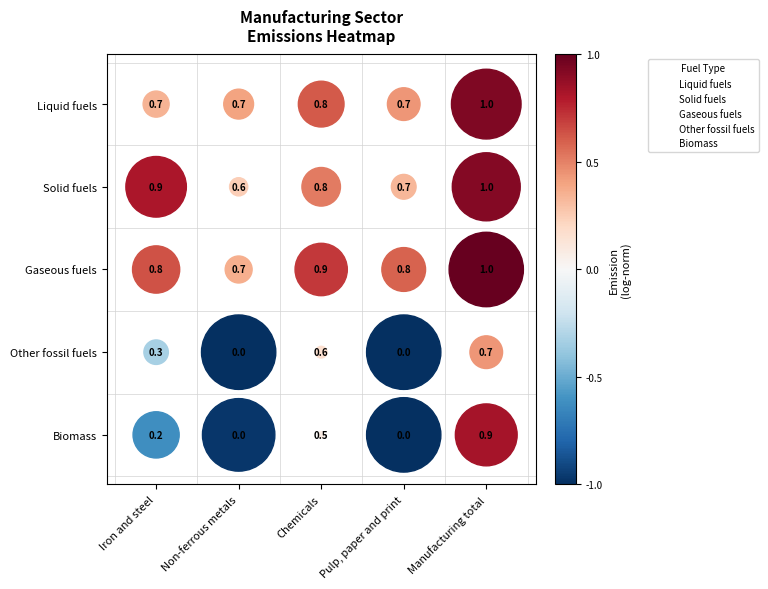

What are all the series names shown in the legend?

Liquid fuels, Solid fuels, Gaseous fuels, Other fossil fuels, Biomass